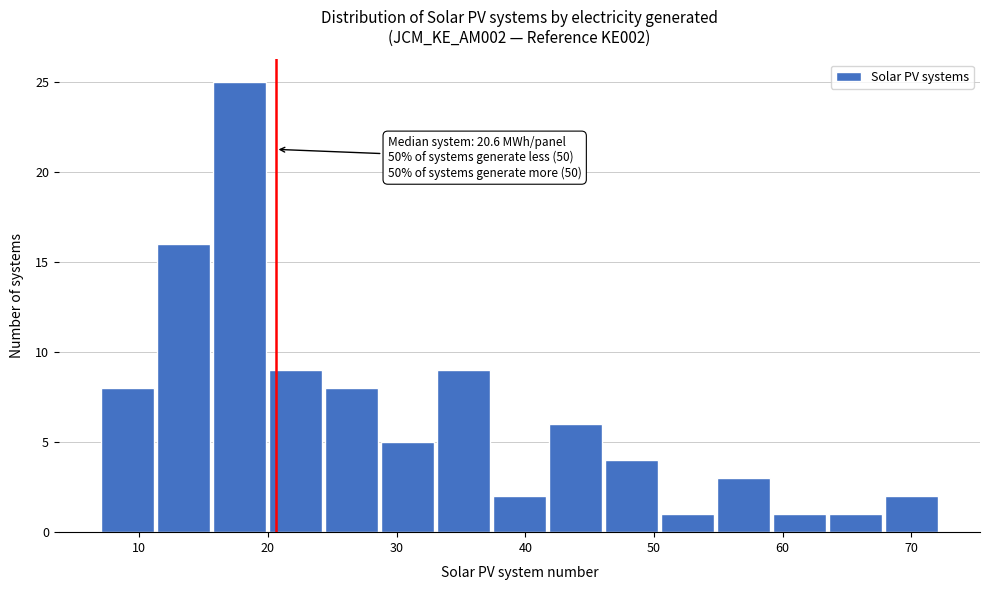

Which range on the x-axis has the tallest bar?

16 to 20